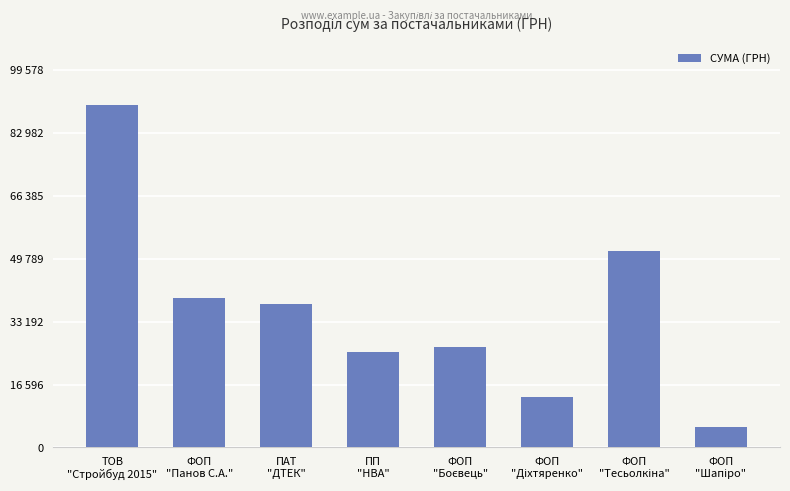

Reading left to right, list all the values displayed in this chart.

90526.3	39542.9	37880.6	25071.0	26460.0	13230.0	51760.0	5401.1